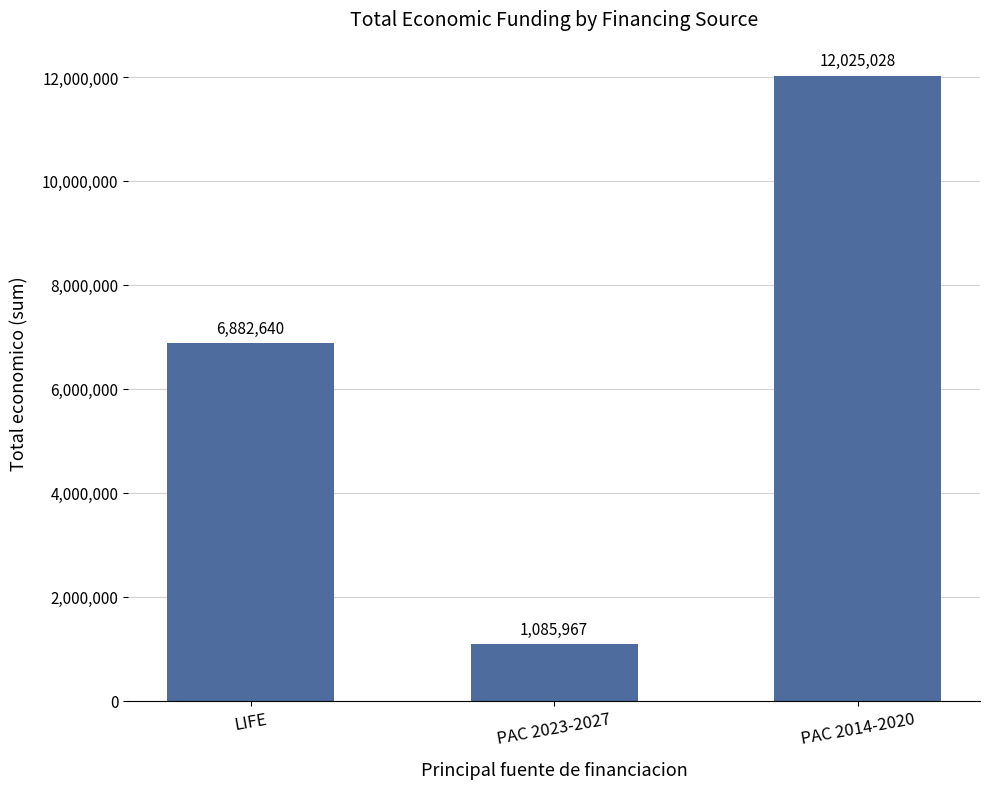

Count the values in the range 1085967 to 12025028.

3